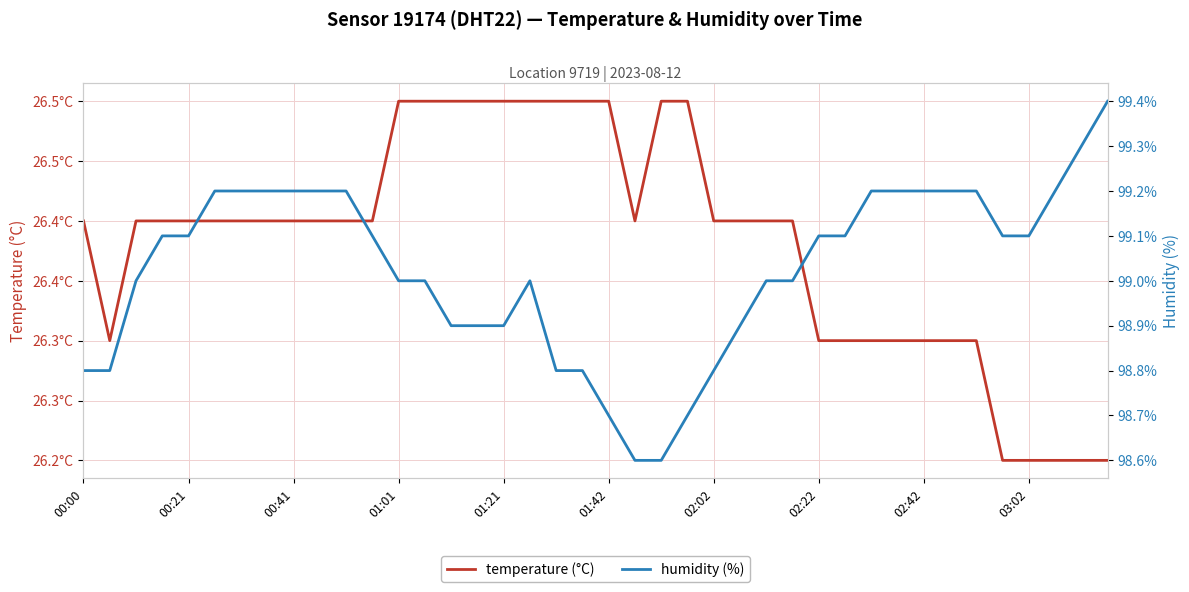

What is the sum of all temperature (°C) values?

1055.3